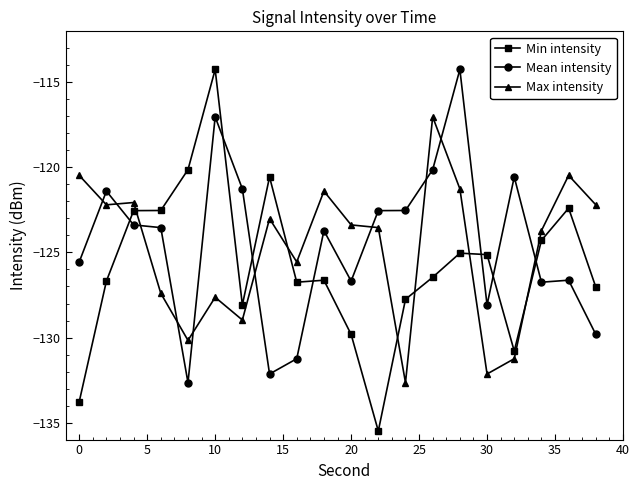

What is the minimum value for Mean intensity?

-132.7